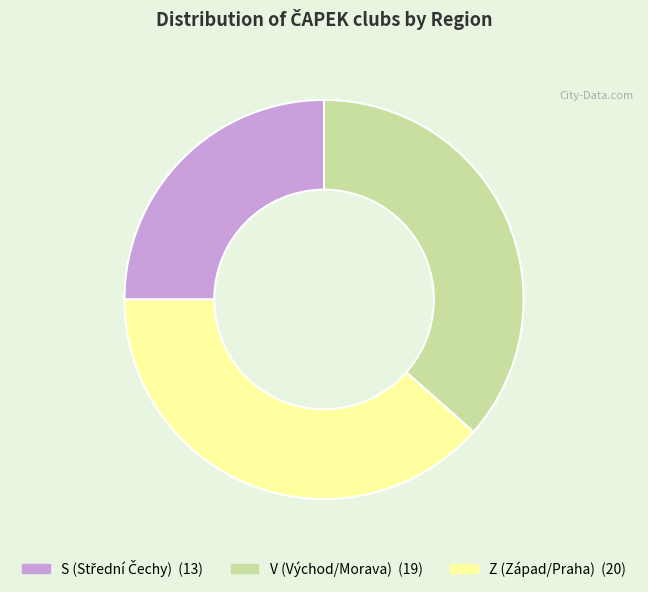

Which slice is the smallest?

S